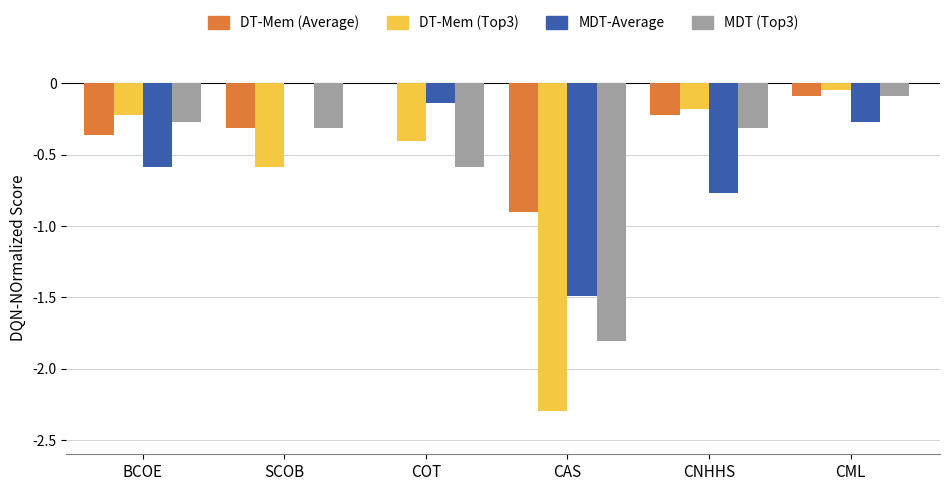

At which category is the sum across all series the highest?

CML